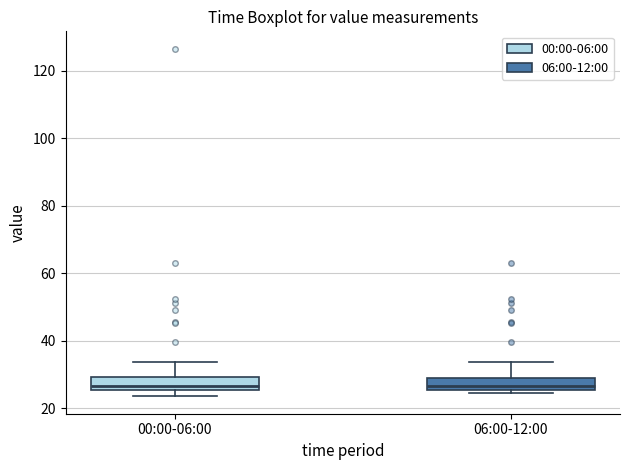

Reading left to right, read every box against the y-axis: the position of its median line, the range the box covers, and the ends of its whiskers. The values are not printed on the chart, so give them approximately, as read against the axis.

00:00-06:00: median 26 (just above the box's lower edge), box 26 to 30, whiskers 24 to 34
06:00-12:00: median 26 (just above the box's lower edge), box 26 to 28, whiskers 24 to 34